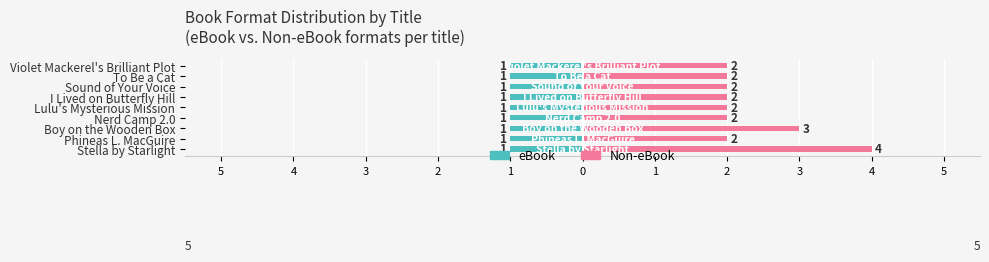

What is the sum of the eBook values at 1 and 3?

1.0